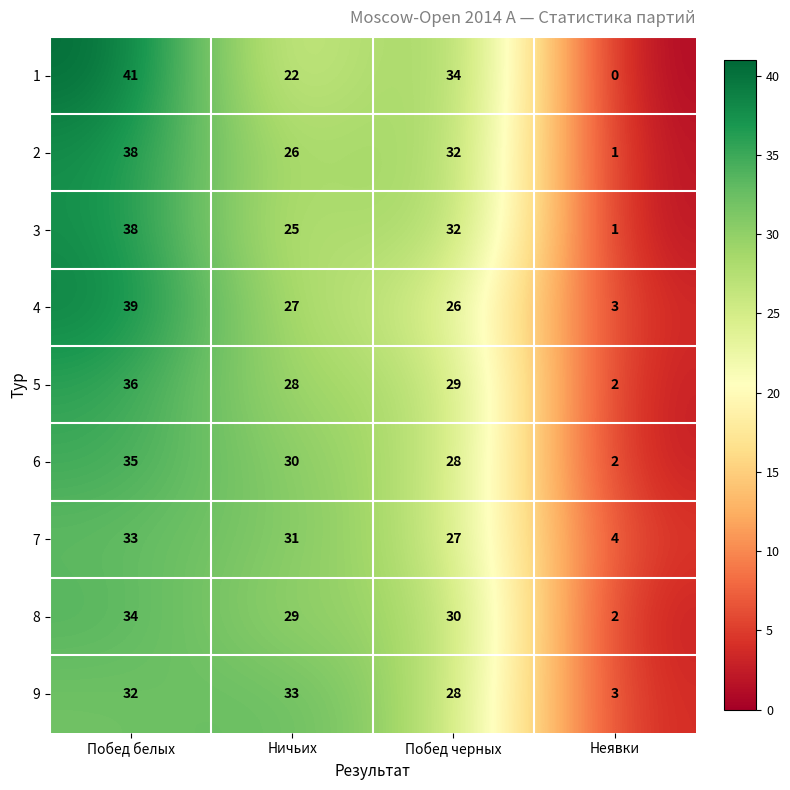

What is the sum of all 9 values?

96